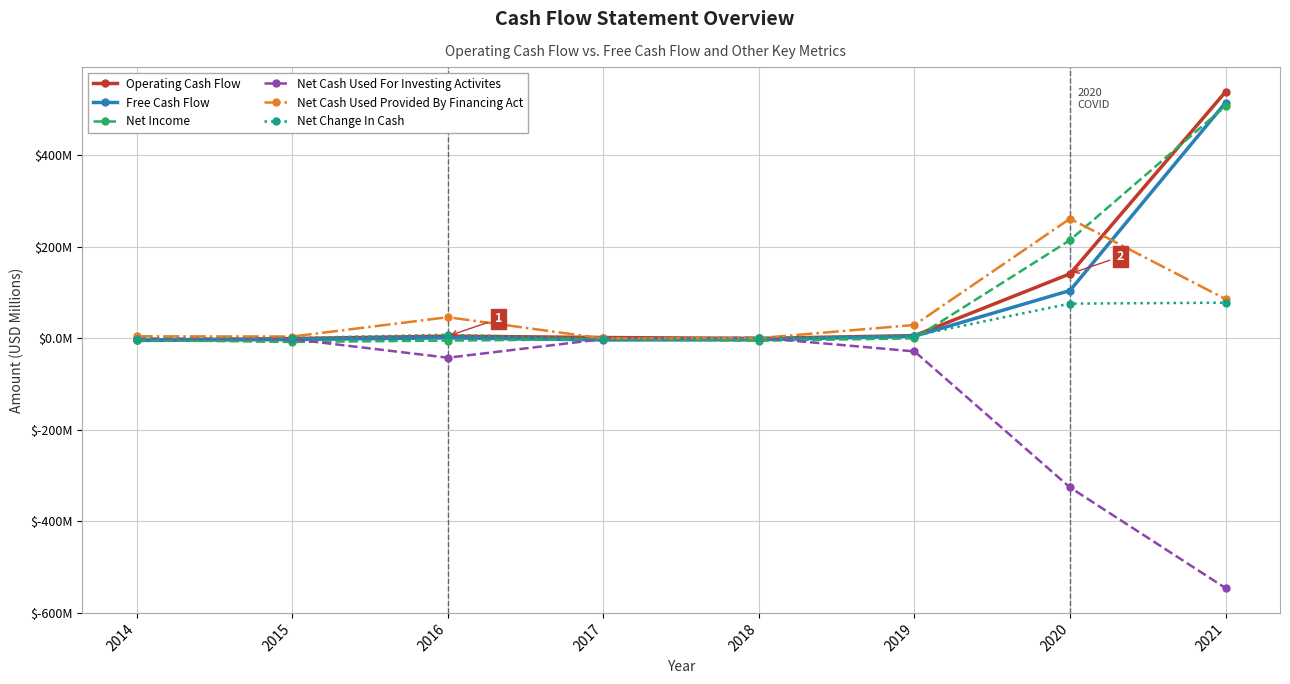

Where do Free Cash Flow and Net Cash Used Provided By Financing Act first cross each other?

2020 and 2021